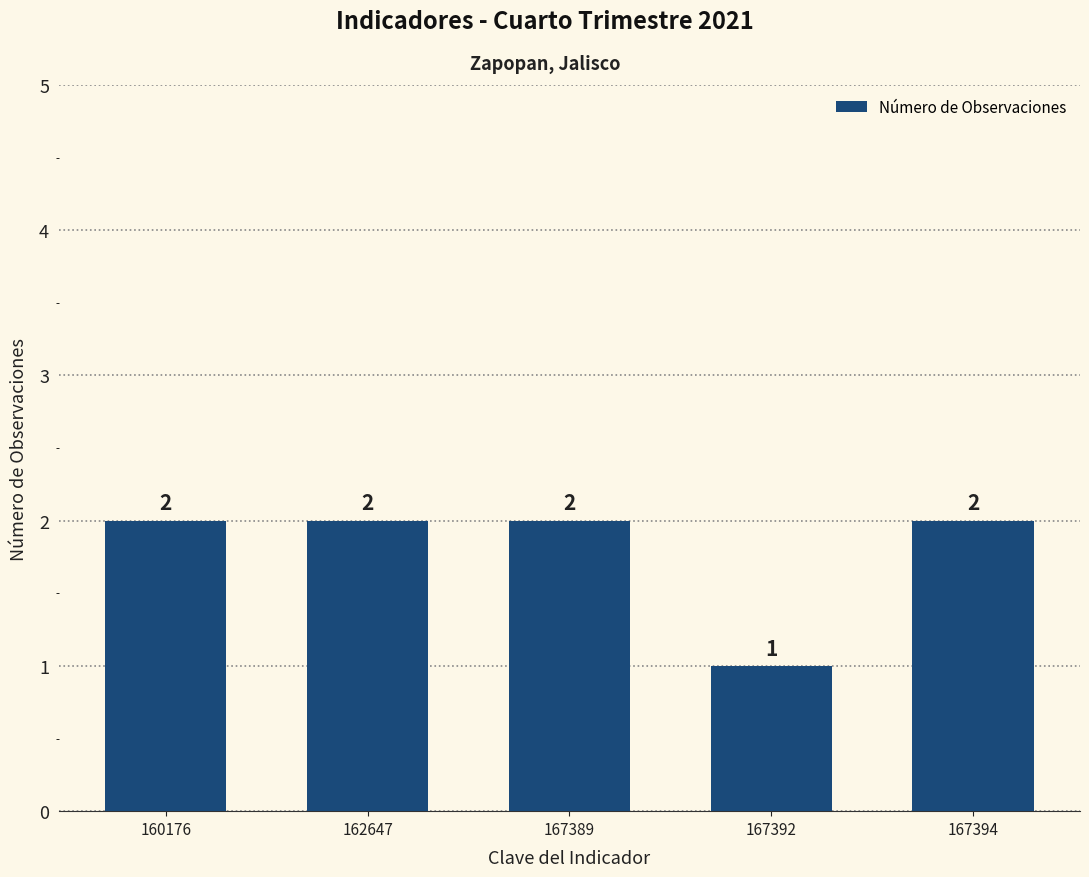

At which category does the chart reach its minimum across all series?

167392